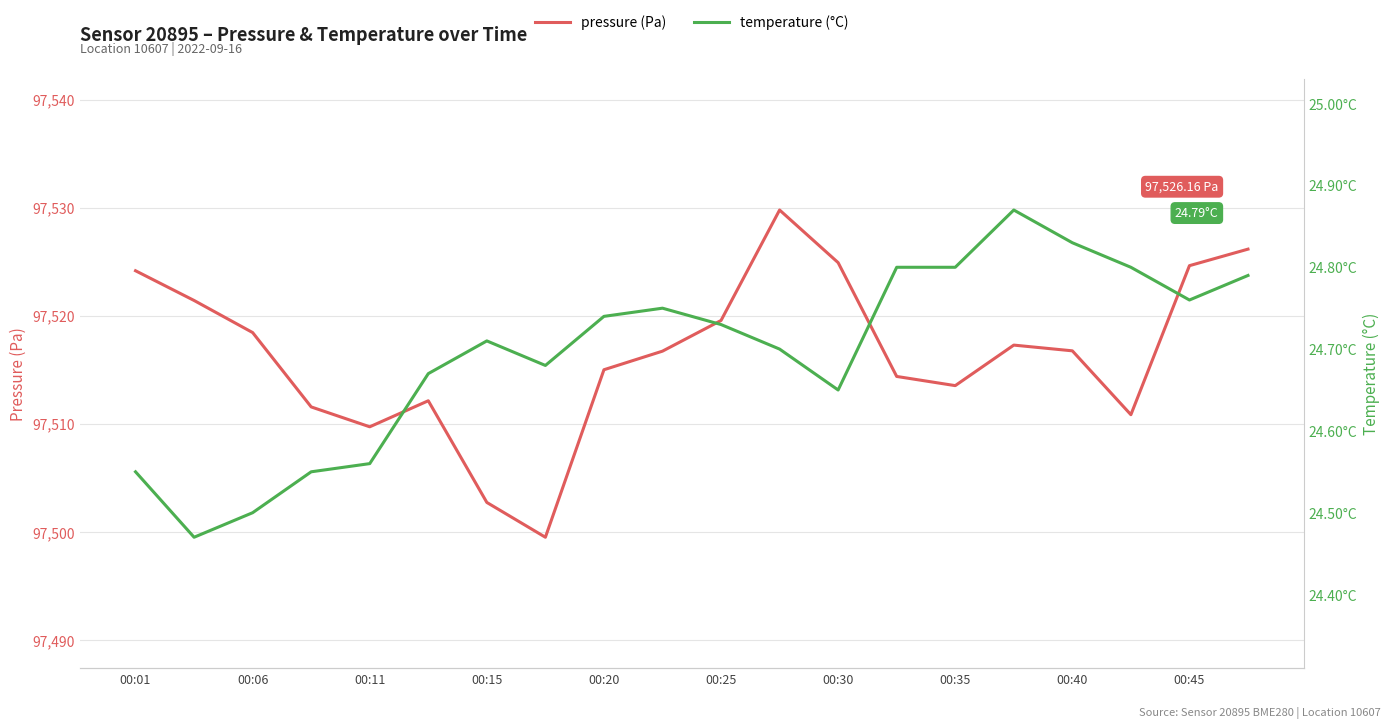

What are all the series names shown in the legend?

pressure (Pa), temperature (°C)